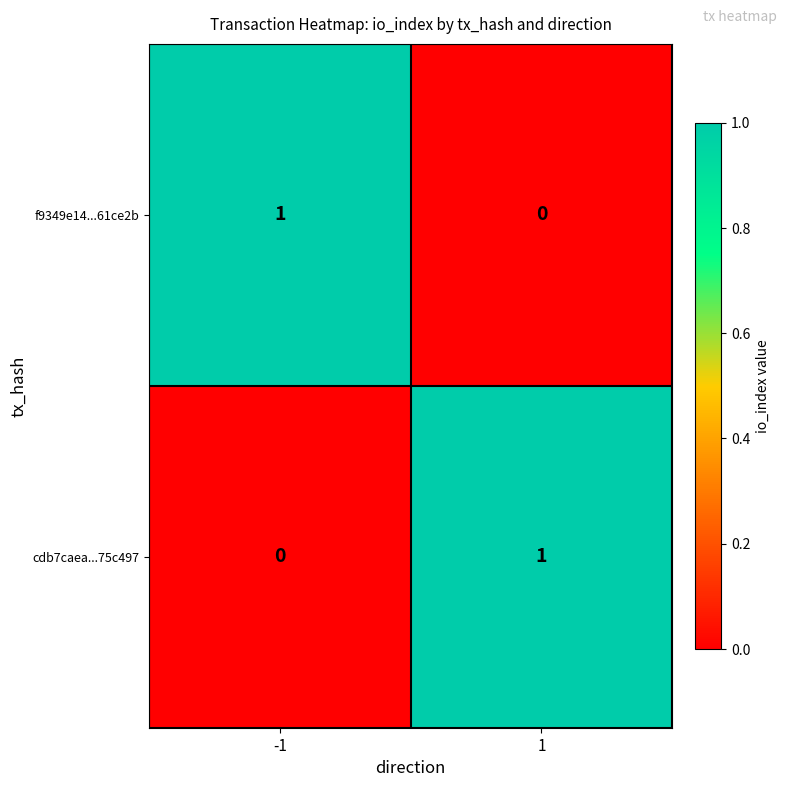

What is the total value across all series at -1?

1